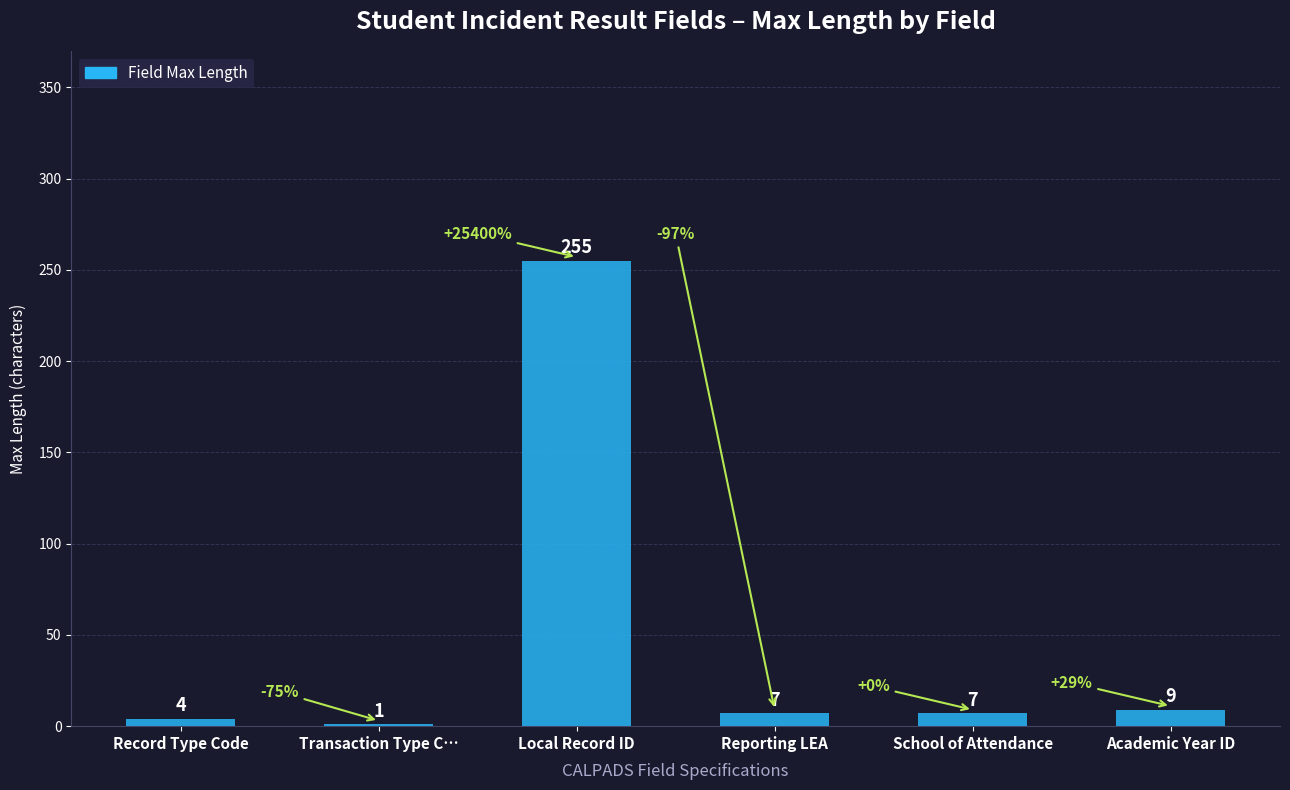

At which label is the value closest to 128?

Academic Year ID